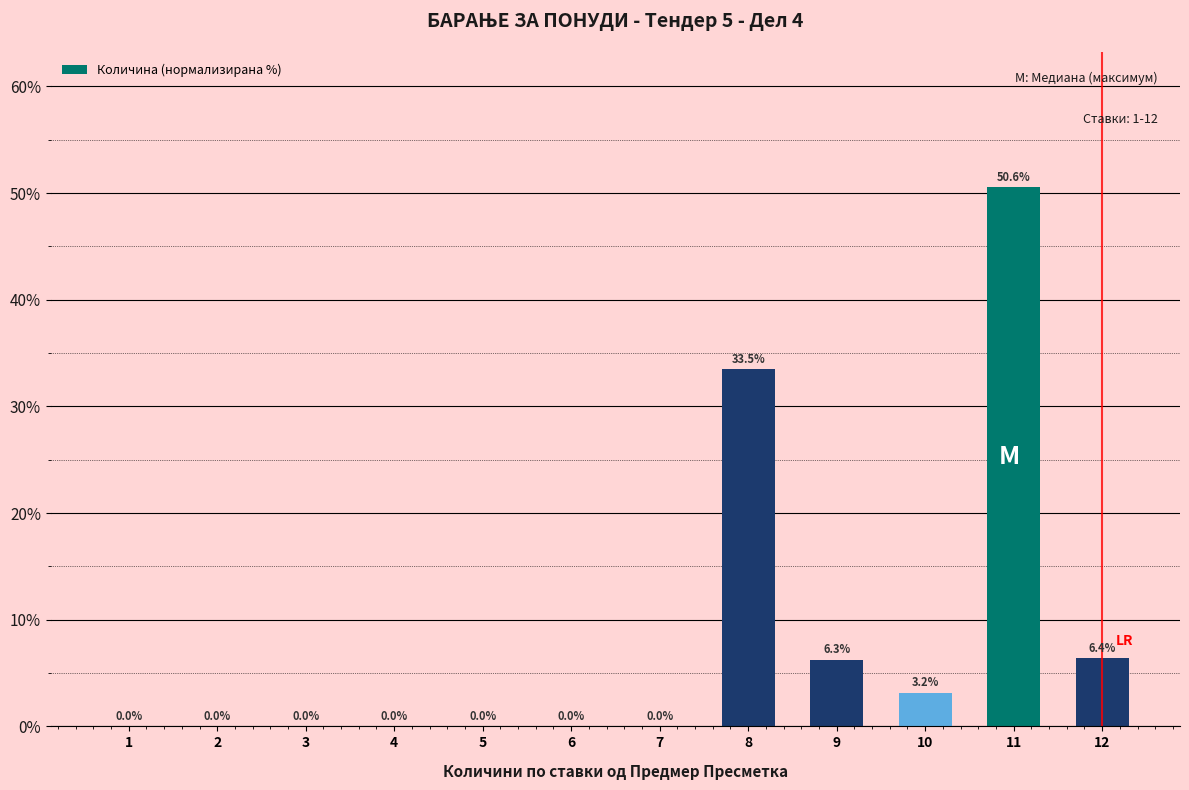

What is the sum of all values?

100.0